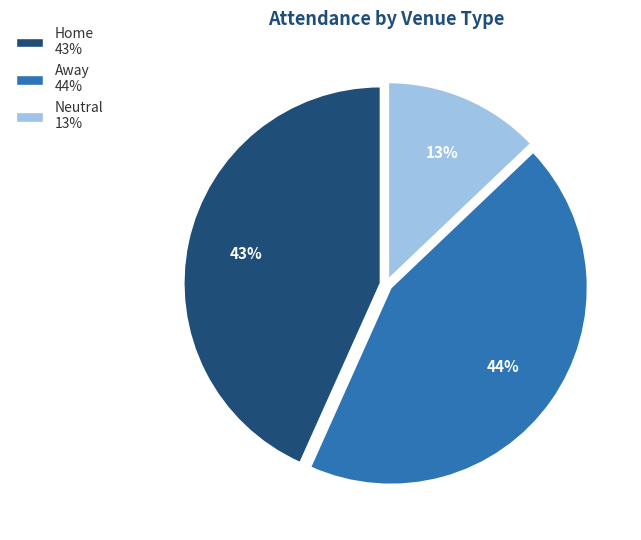

What percentage is the Home 43% slice, to the nearest percent?

43%